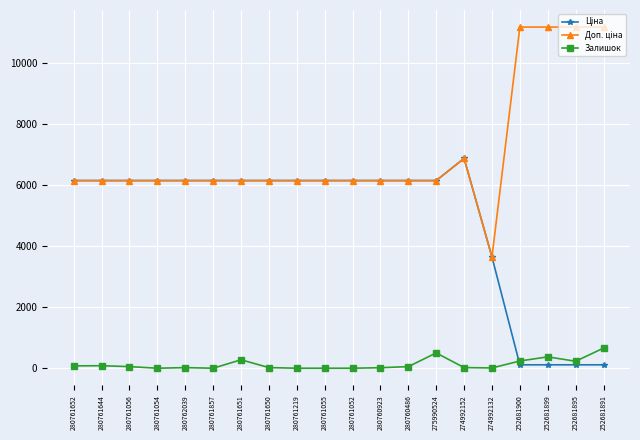

What is the label of the 10th point from the right?

280761052